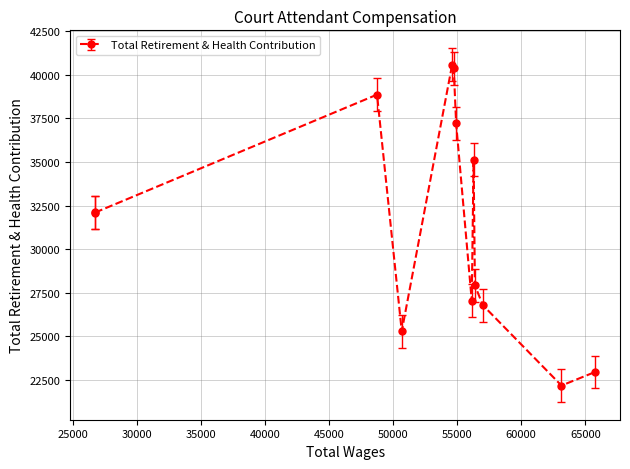

True or false: there are more than 0 points higher than both neighbors.

True